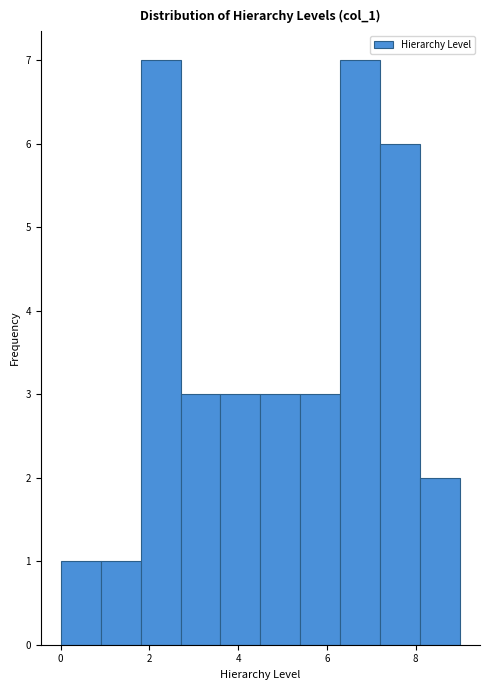

Reading left to right, list every bar in this chart as the range it spans on the x-axis followed by its height. Neither the bar edges nor the heights are printed on the chart, so give them approximately, as read against the axes.

0.0 to 0.9: 1
0.9 to 1.8: 1
1.8 to 2.7: 7
2.7 to 3.6: 3
3.6 to 4.5: 3
4.5 to 5.4: 3
5.4 to 6.3: 3
6.3 to 7.2: 7
7.2 to 8.1: 6
8.1 to 9.0: 2